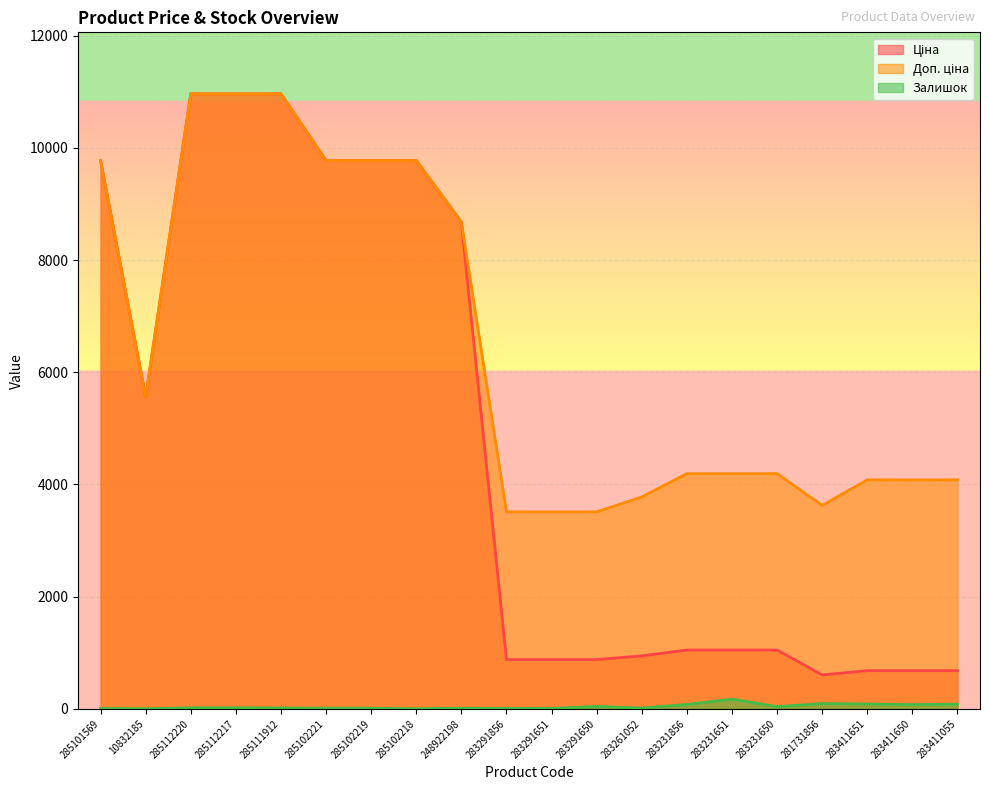

The Залишок series shows 94.0 at 281731856. True or false?

True